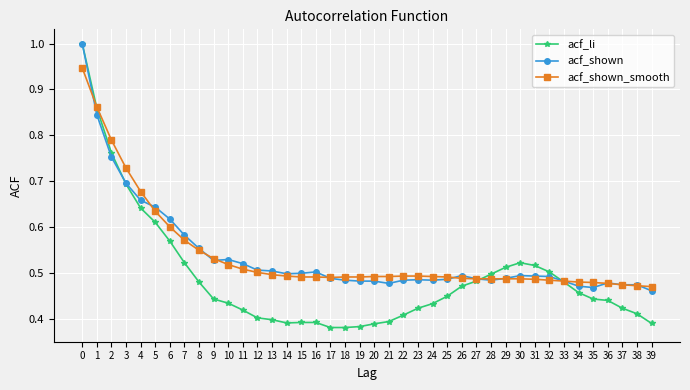

At which label is acf_shown closest to 0?

39